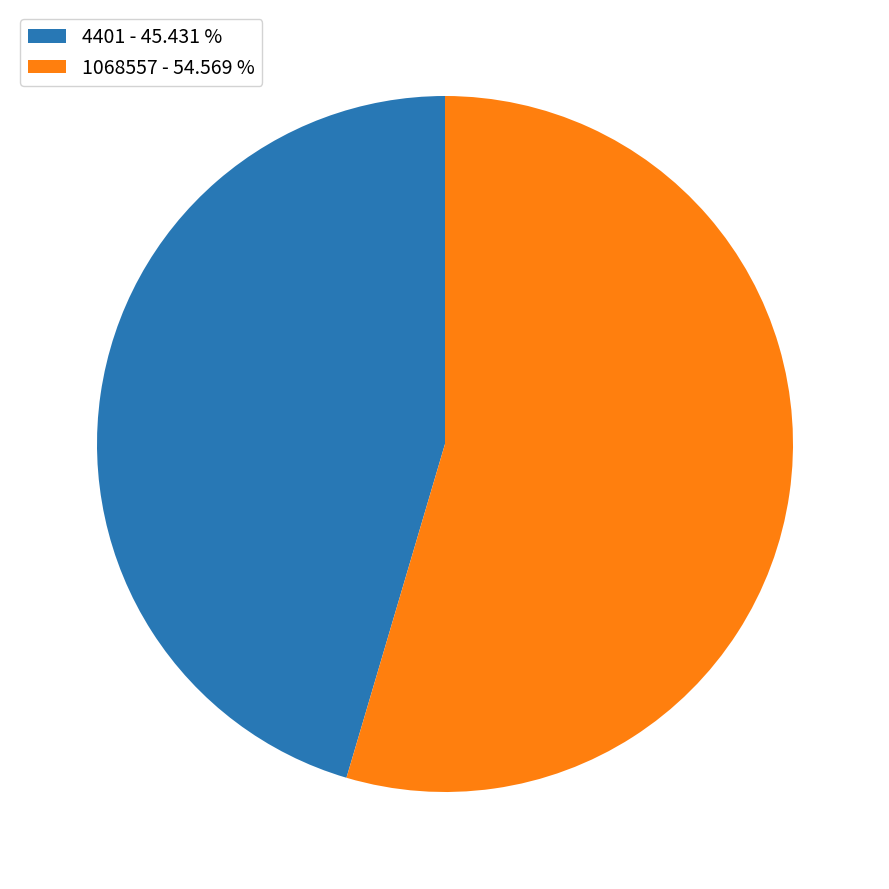

Between 4401 - 45.431 % and 1068557 - 54.569 %, which is larger?

1068557 - 54.569 %